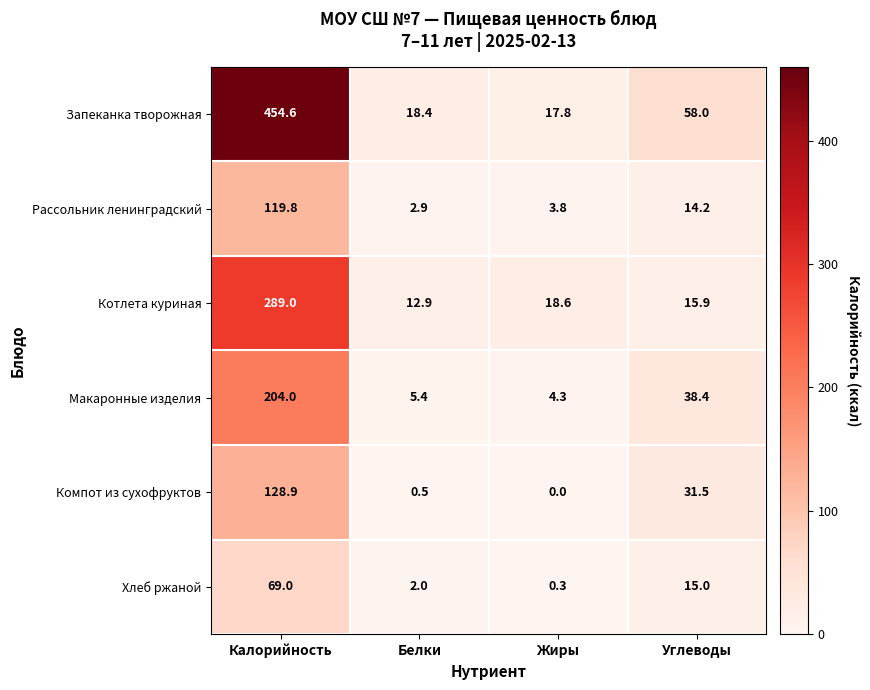

Which series has the largest total across all categories?

Запеканка творожная